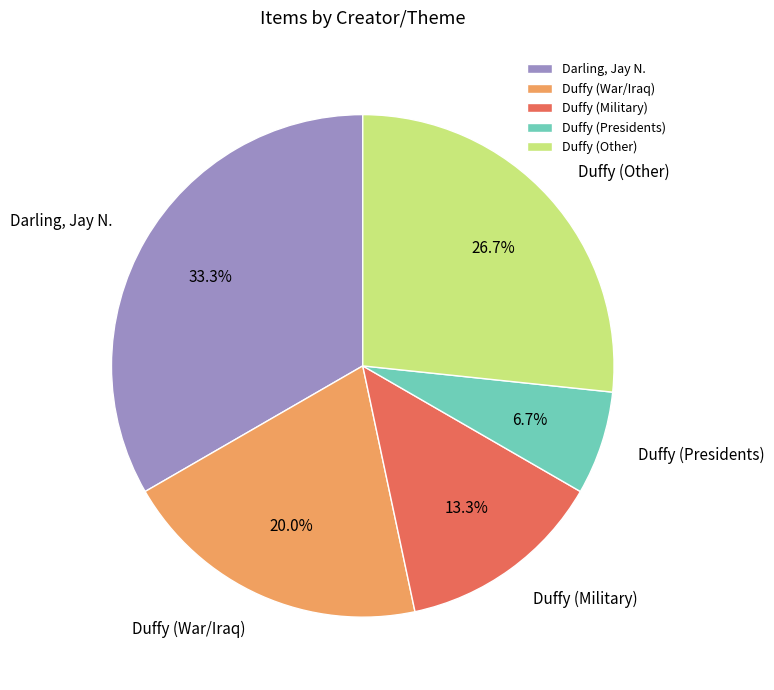

Does any single category account for the majority?

No